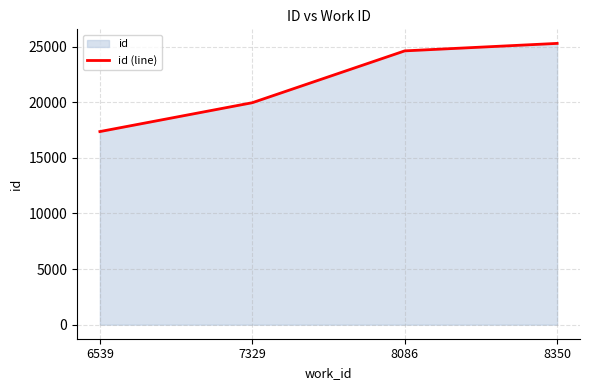

Reading left to right, what are all the values shown in this chart?

17370	19966	24628	25301